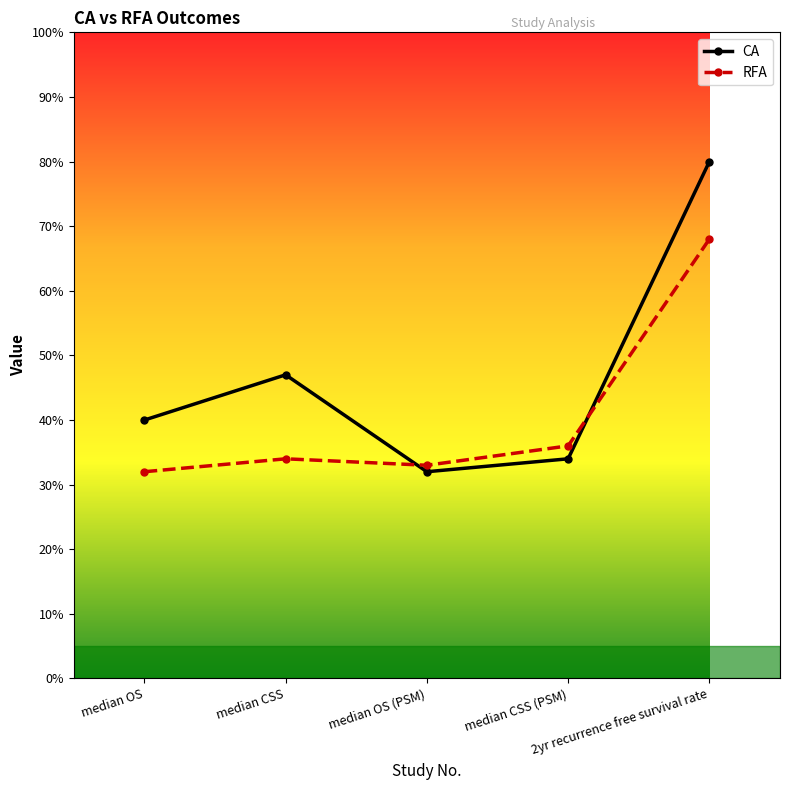

How many interior local valleys does the RFA series have?

1